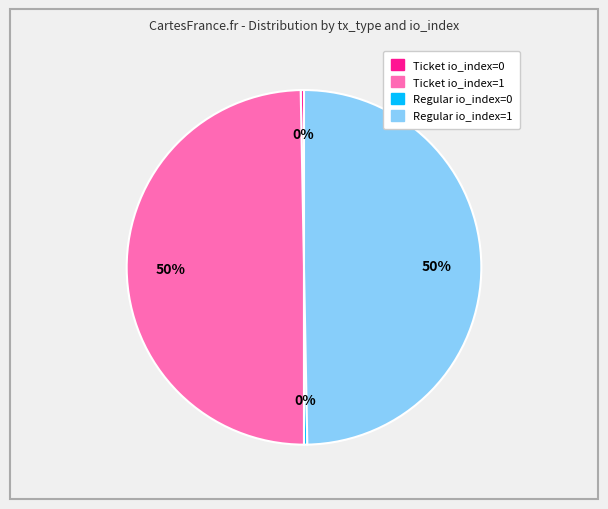

Does Ticket io_index=1 account for over 50% of the chart?

No